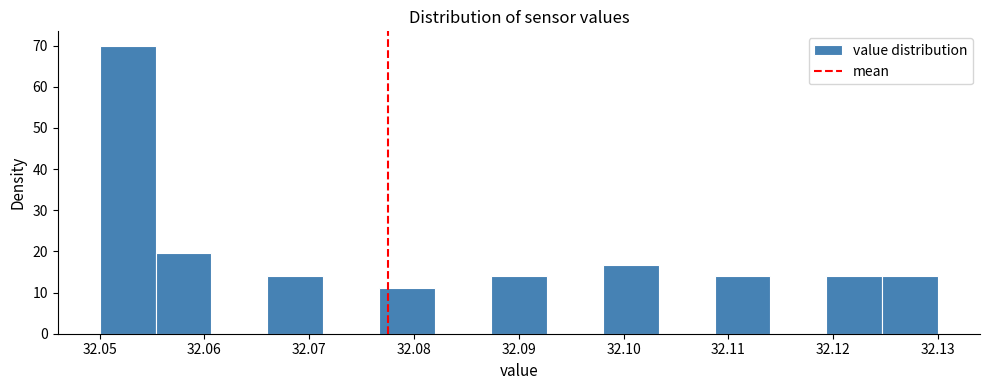

What is the height of the bar covering 32.077 to 32.082 on the x-axis? Neither the bar edges nor the heights are printed on the chart, so give them approximately, as read against the axes.

11